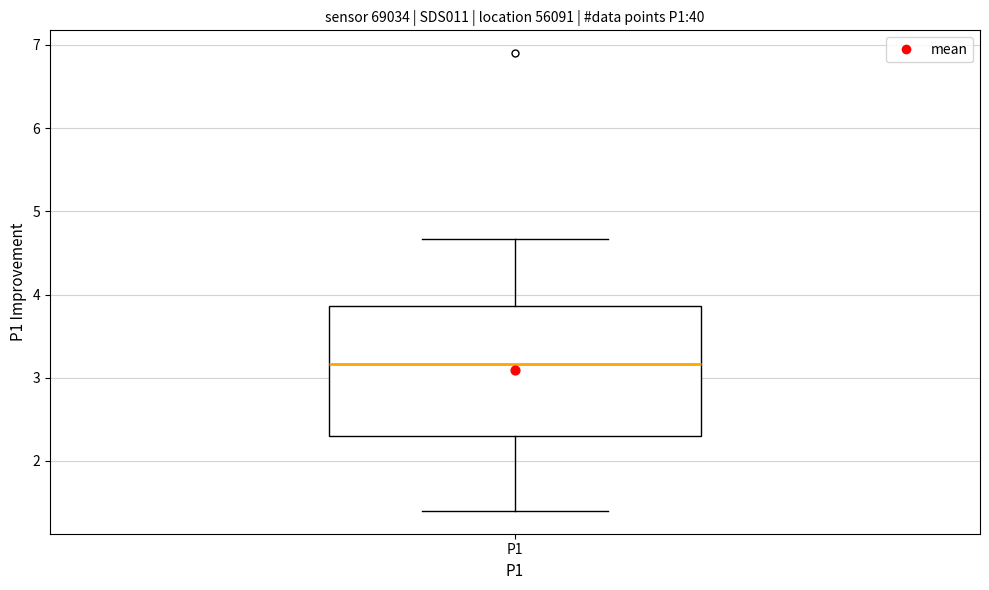

Where is the lower edge of the box for P1 on the y-axis? The values are not printed on the chart, so give them approximately, as read against the axis.

2.3